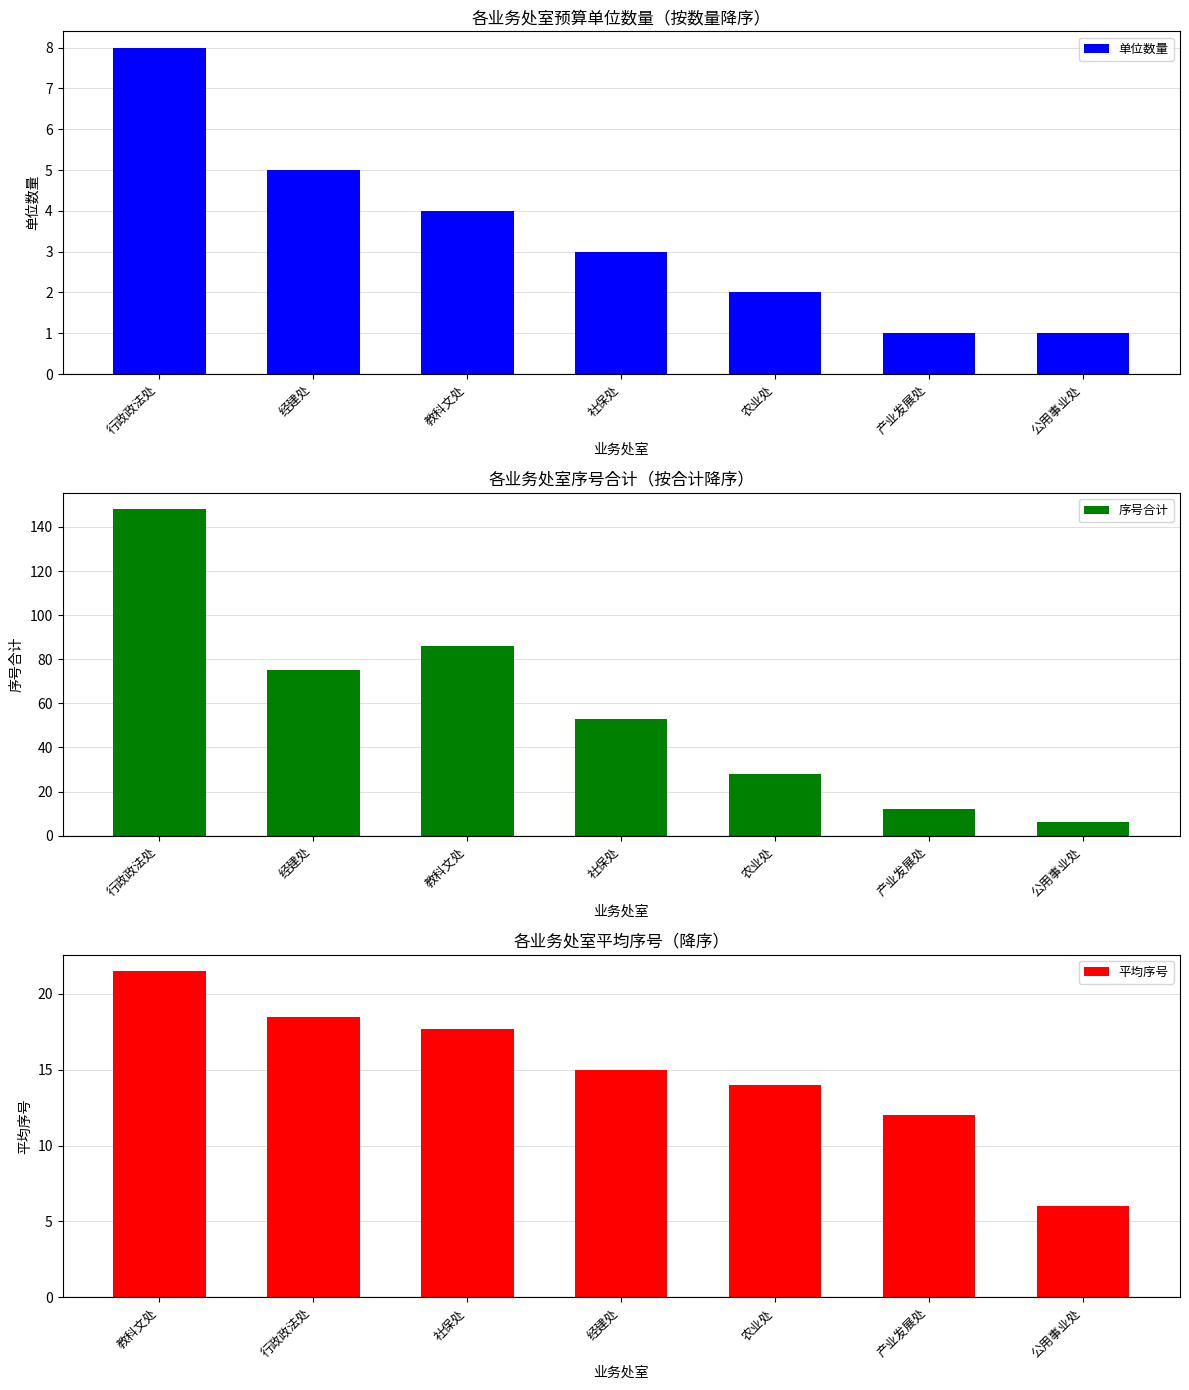

Rank the series at 产业发展处 from lowest to highest value.

单位数量, 序号合计, 平均序号